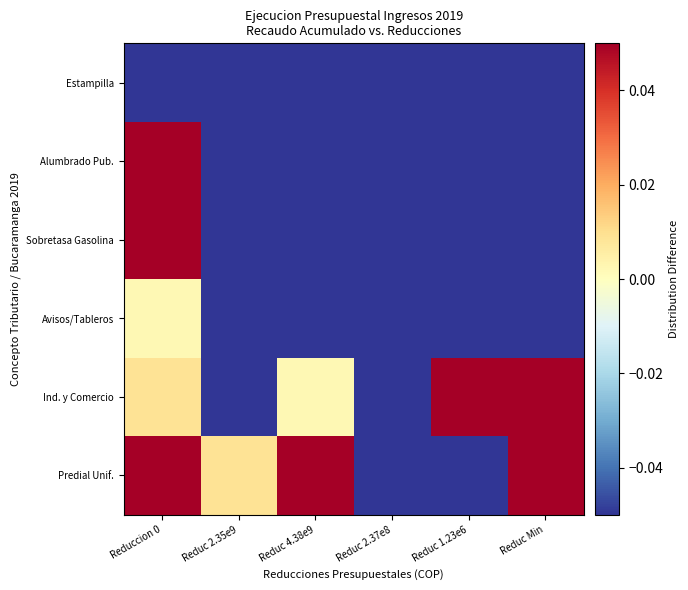

What is the total value across all series at Reduc 2.35e9?

-0.4